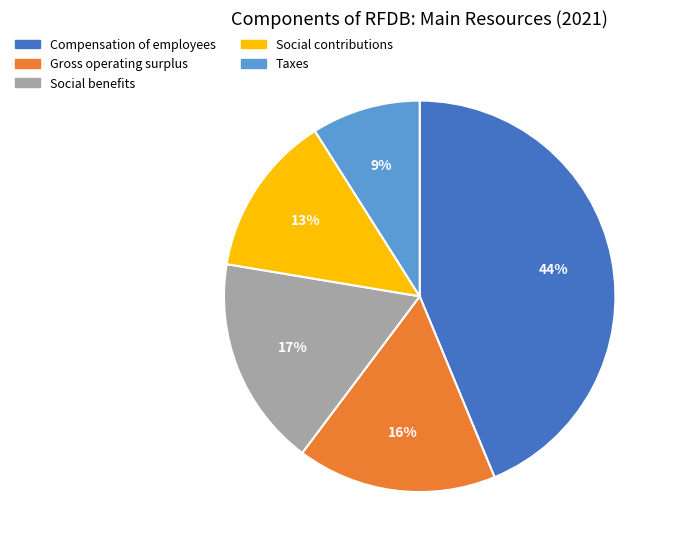

To the nearest percent, what is the difference between the largest and smallest slice percentages?

35%